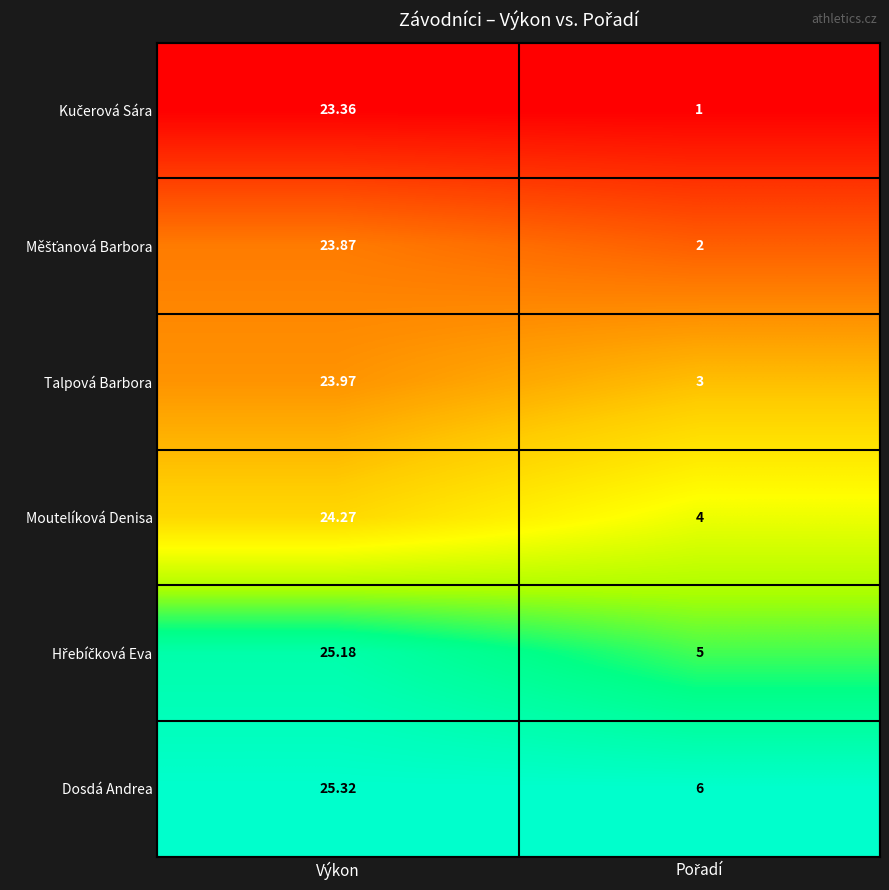

Which series has the largest total across all categories?

Dosdá Andrea